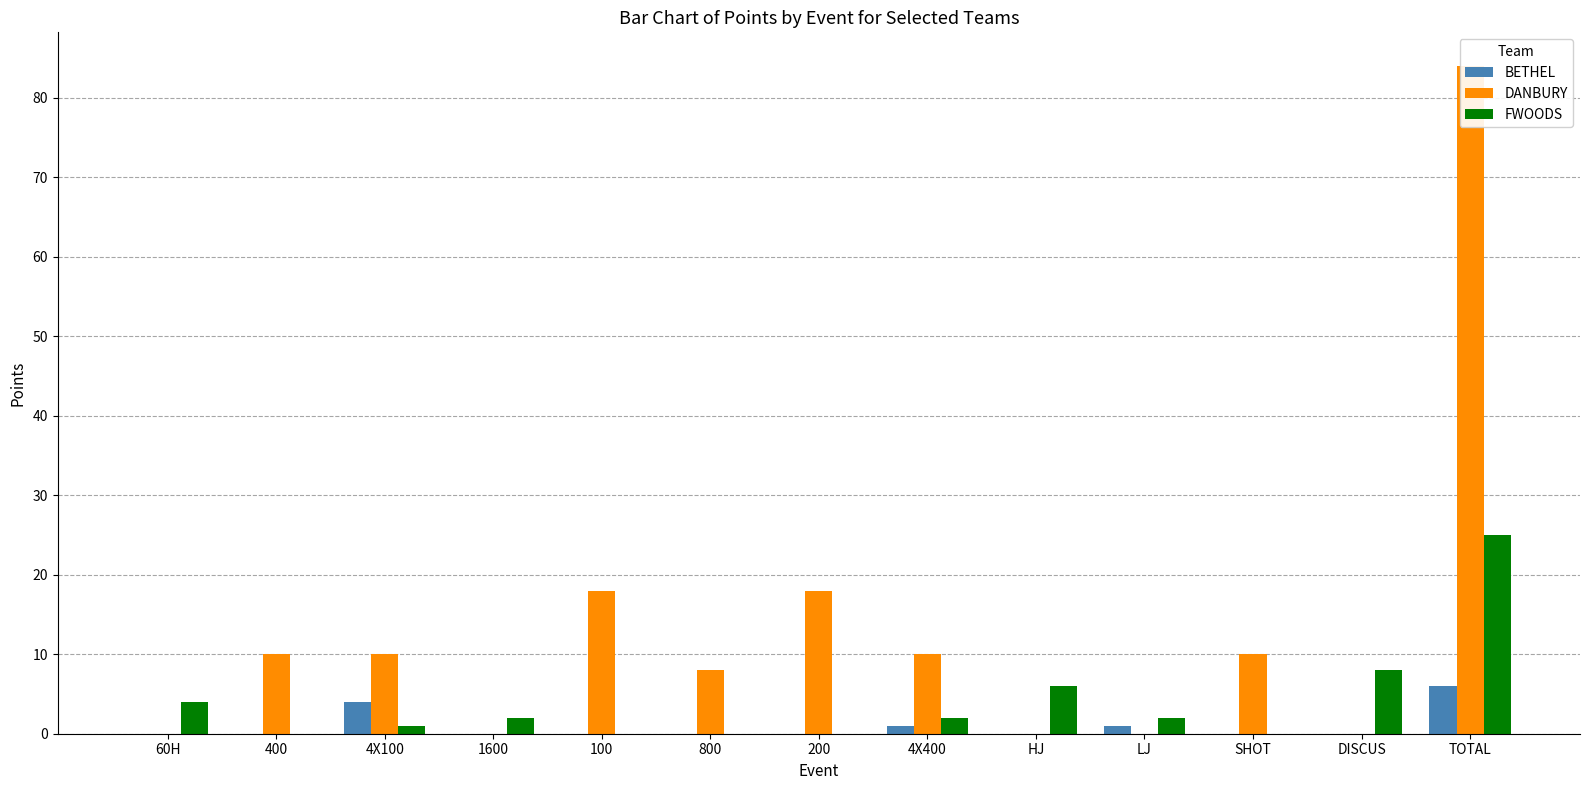

How many data points in BETHEL are above 0?

4